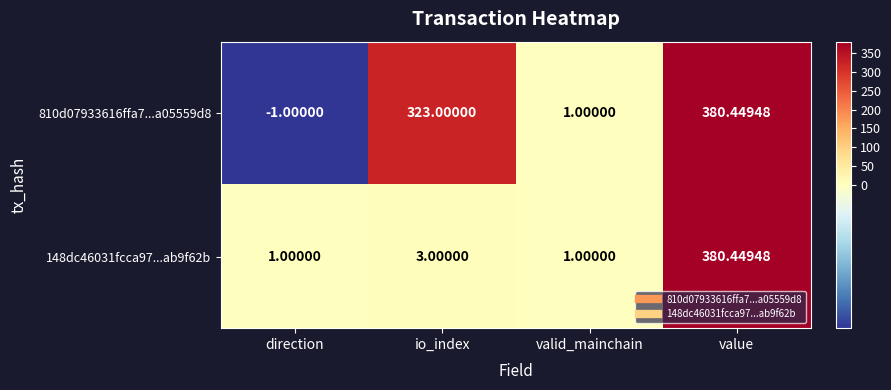

Where is 810d07933616ffa7...a05559d8 nearest to the value 189?

io_index